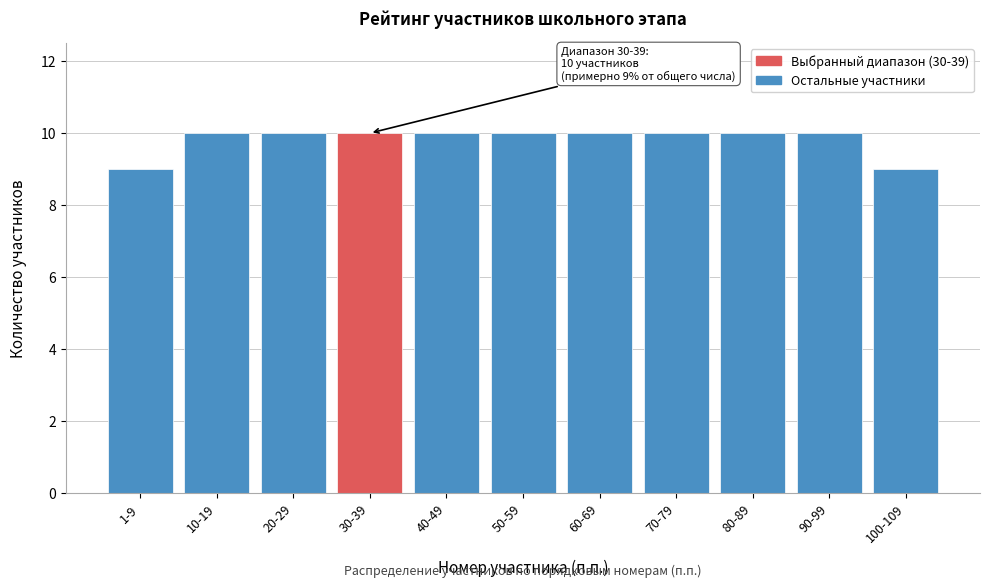

Reading right to left, extract all data points from this chart.

9	10	10	10	10	10	10	10	10	10	9